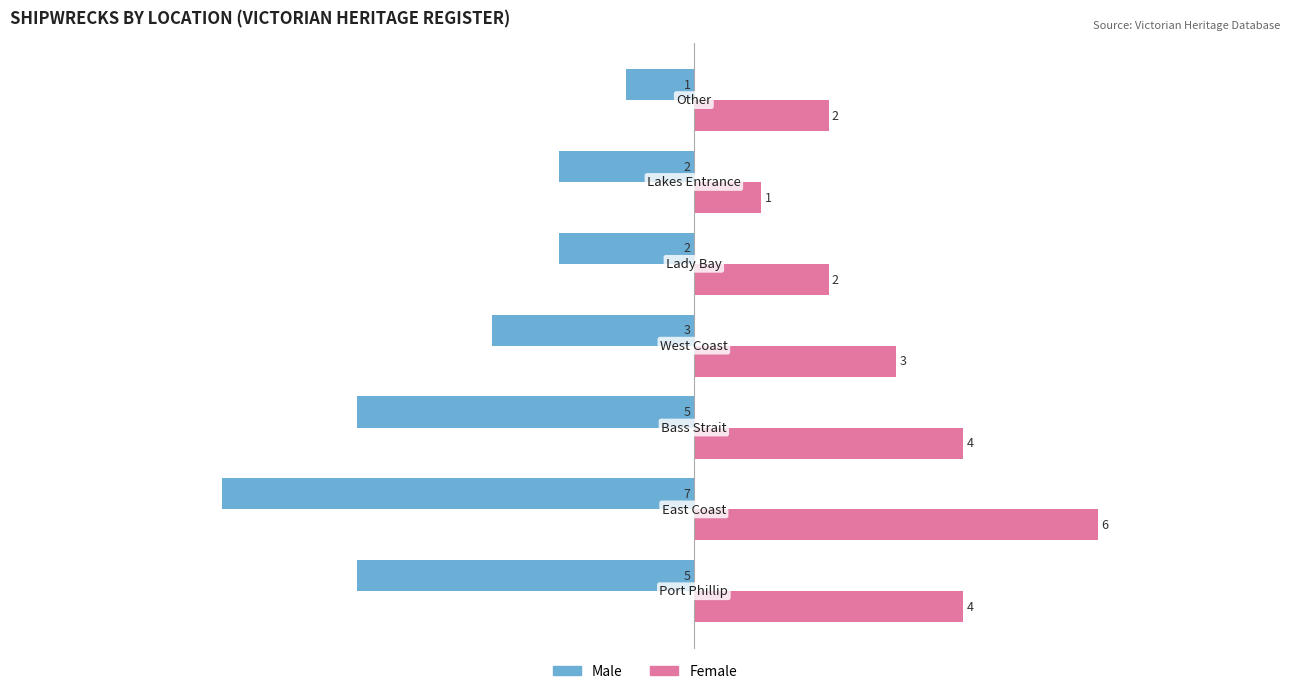

What are all the series names shown in the legend?

Male, Female